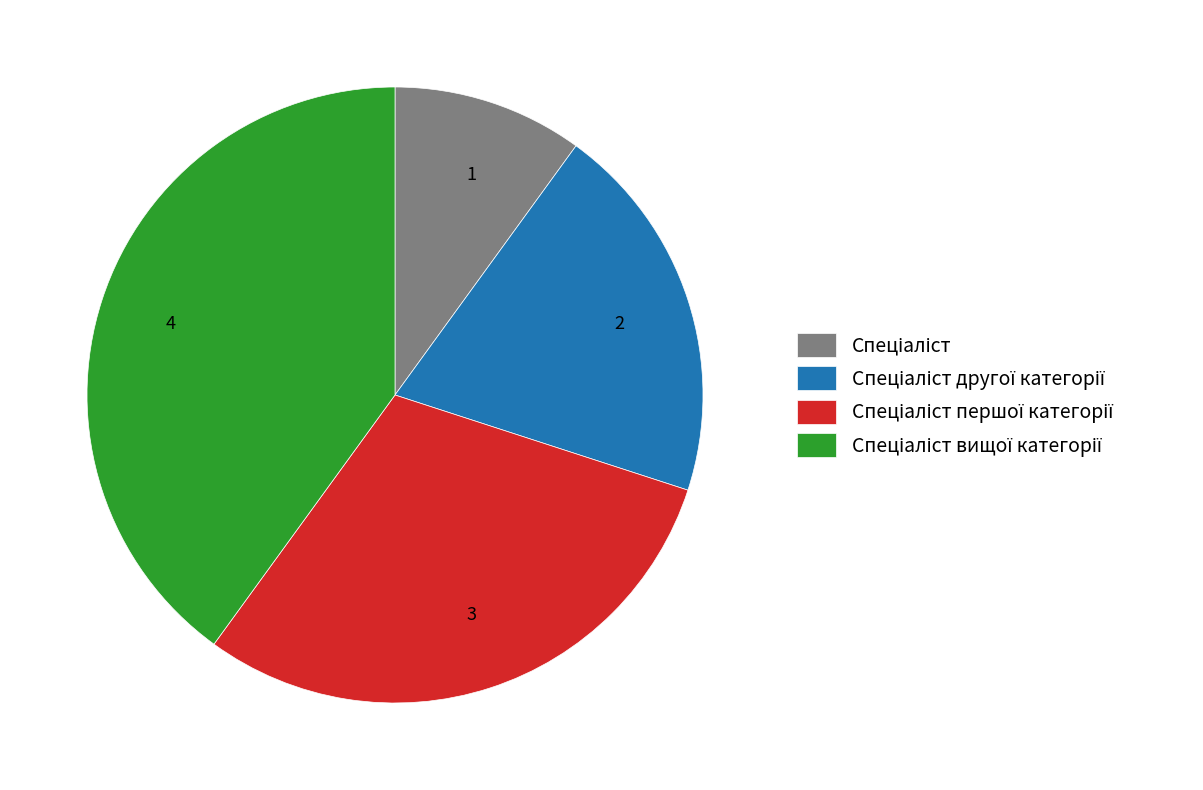

What is the ratio of the value at 2 to the value at 1?

2.0